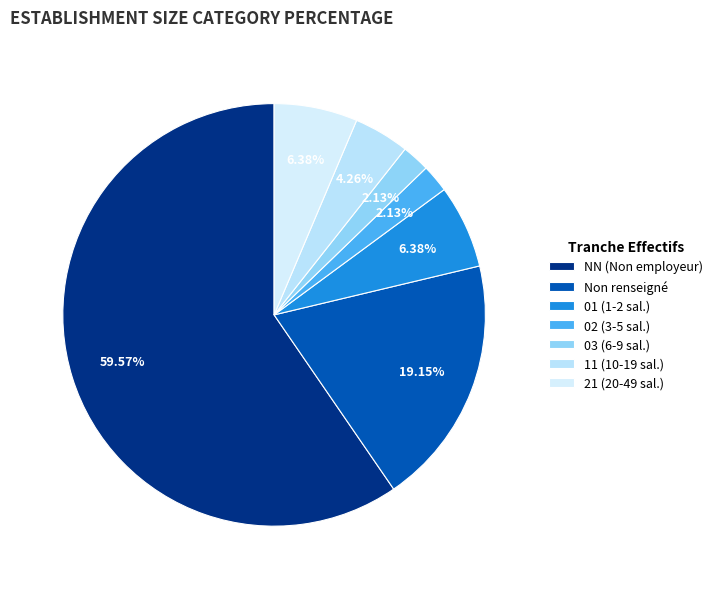

What is the largest slice in the pie chart?

NN (Non employeur)